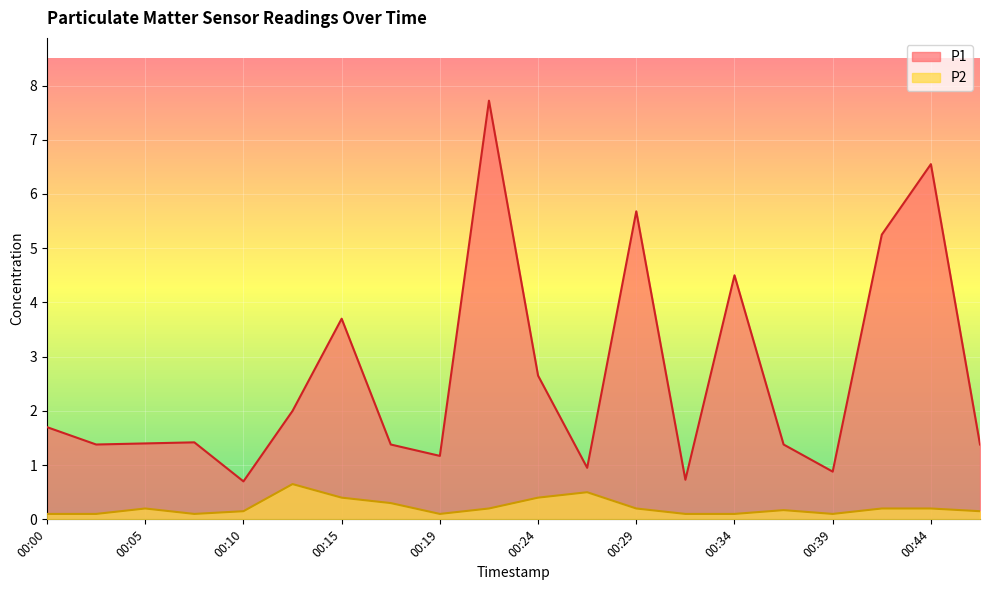

Between 00:37 and 00:15, which is larger?

00:15